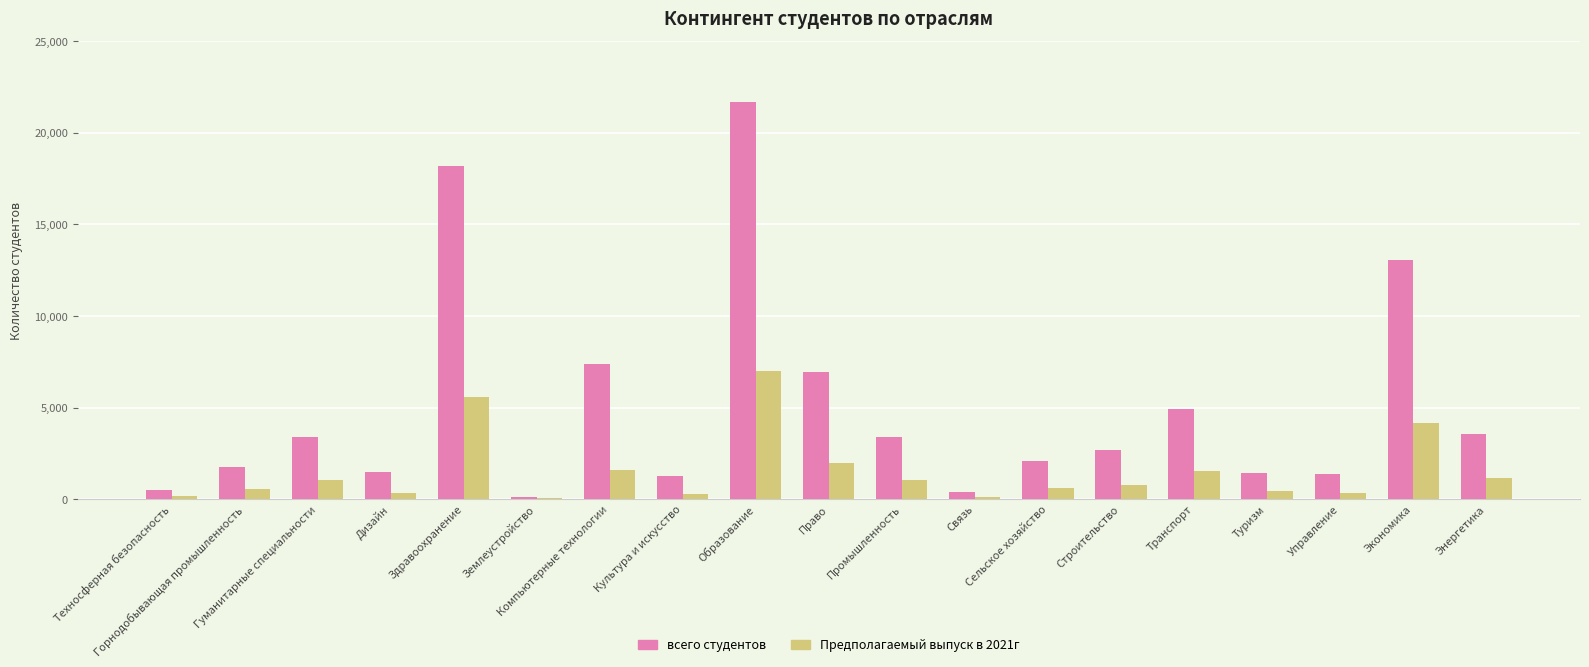

Which series has the largest total across all categories?

всего студентов